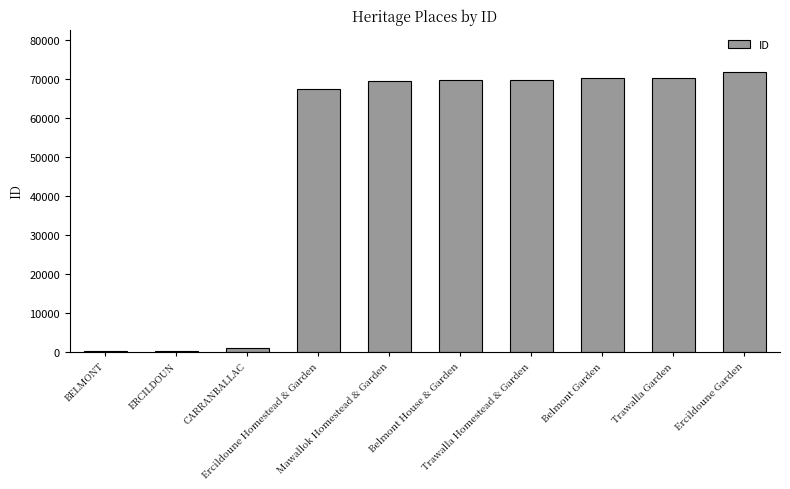

What is the sum of all values?

489537